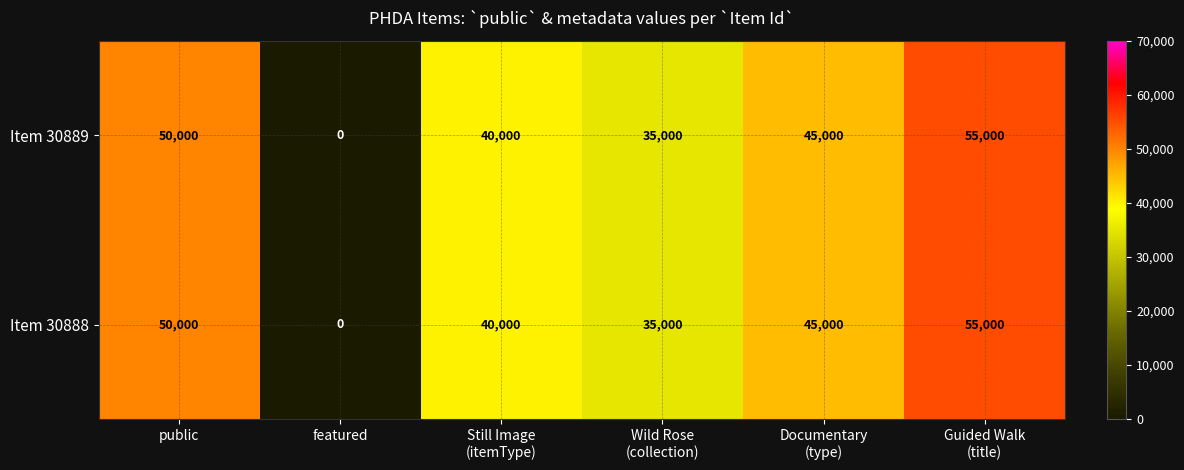

What is the difference between the second highest and second lowest values in the Item 30888 series?

15000